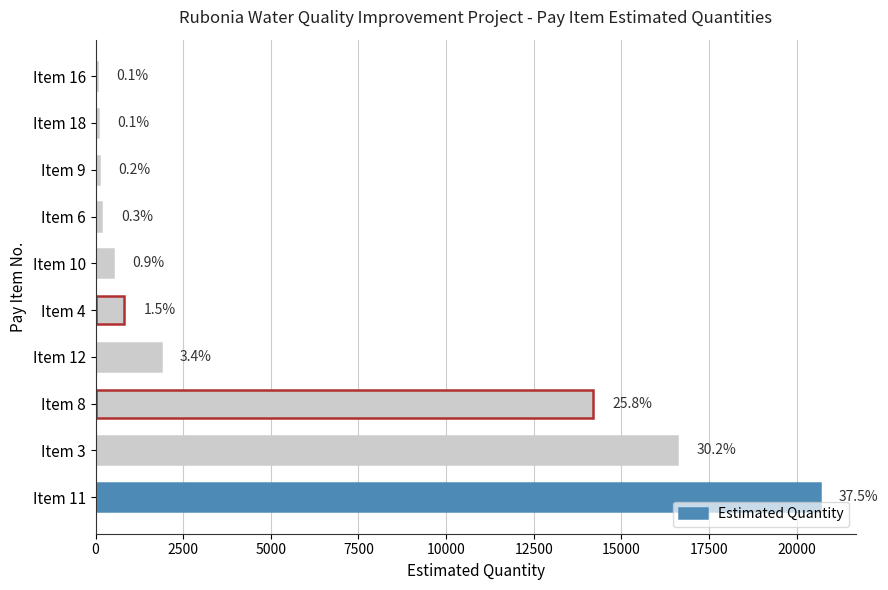

How many bars are there in total?

10